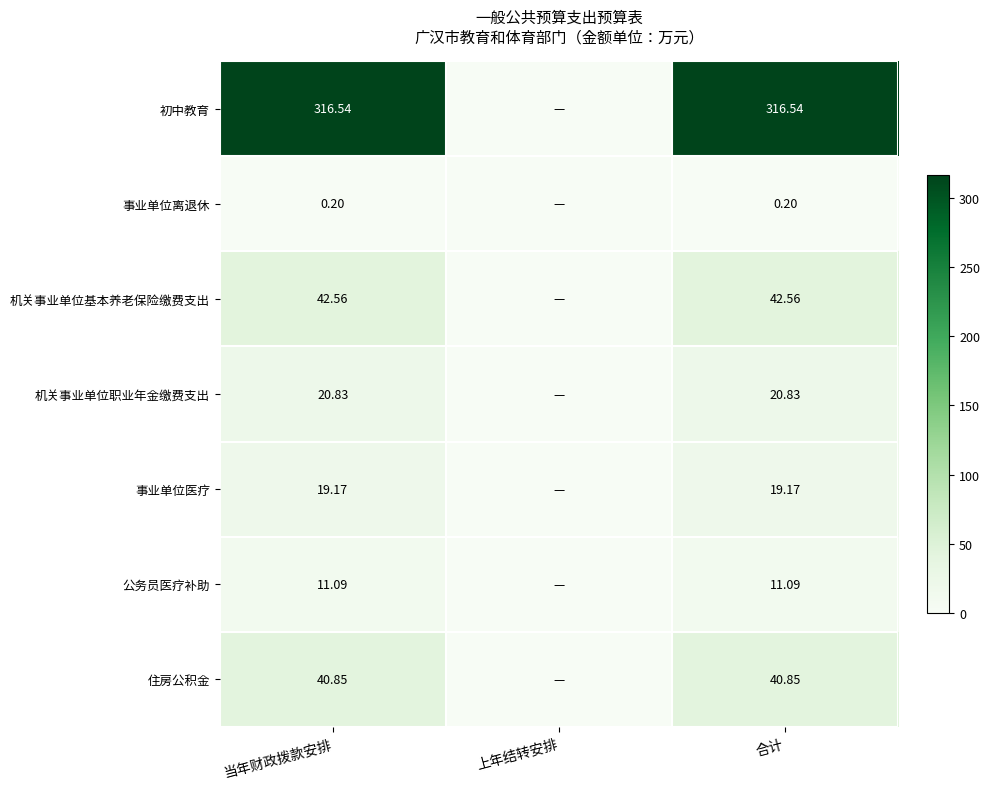

Which category has the lowest value across all series?

上年结转安排